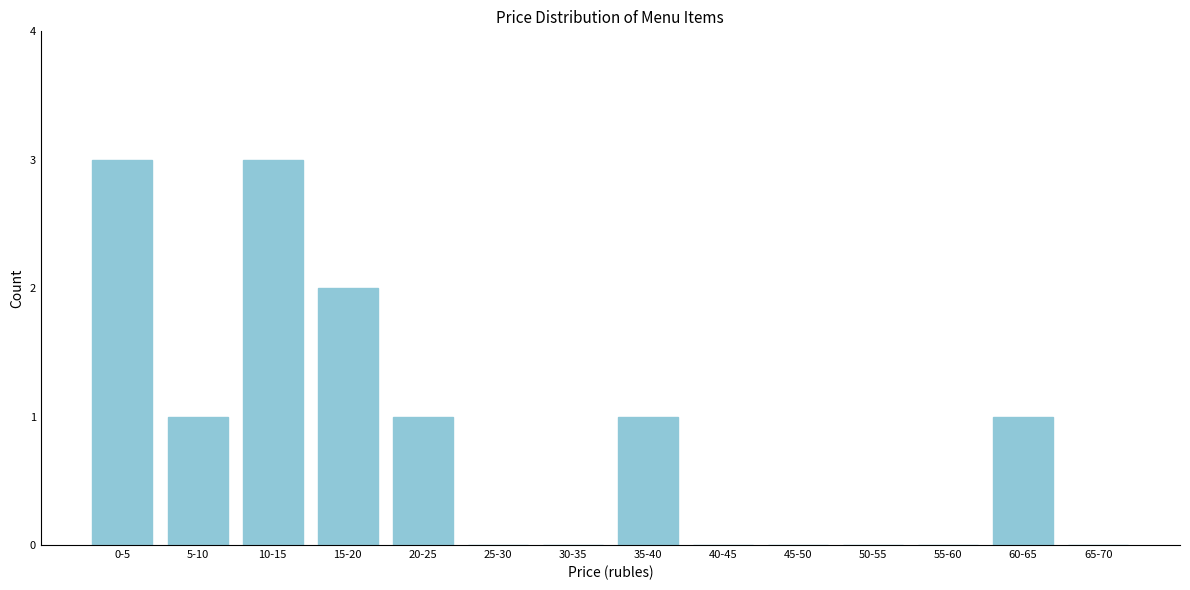

Reading right to left, list all the values displayed in this chart.

65-70=0	60-65=1	55-60=0	50-55=0	45-50=0	40-45=0	35-40=1	30-35=0	25-30=0	20-25=1	15-20=2	10-15=3	5-10=1	0-5=3